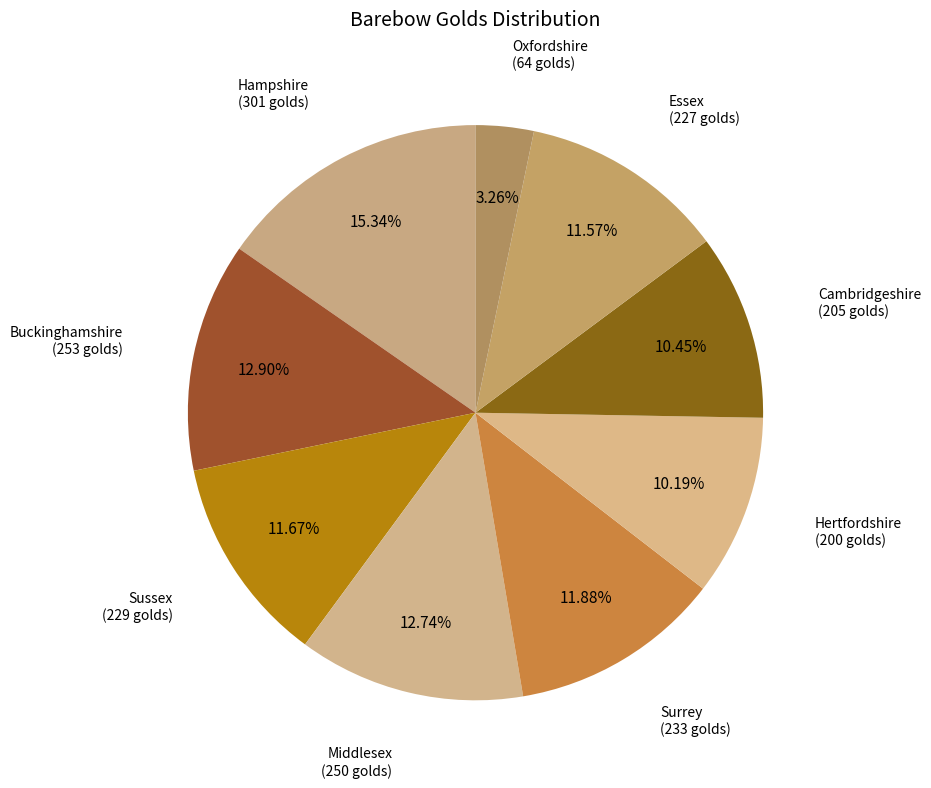

How many segments does this pie chart have?

9